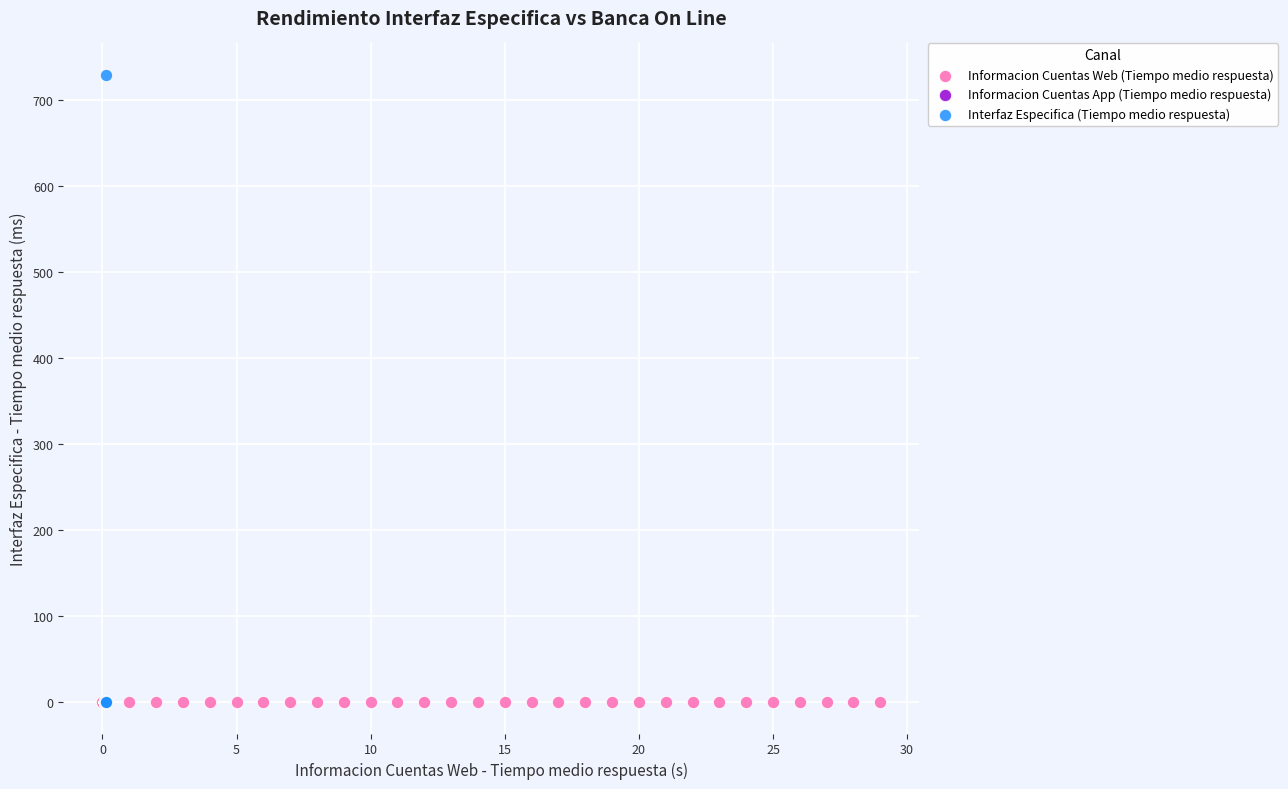

What are all the series names shown in the legend?

Informacion Cuentas Web (Tiempo medio respuesta), Informacion Cuentas App (Tiempo medio respuesta), Interfaz Especifica (Tiempo medio respuesta)